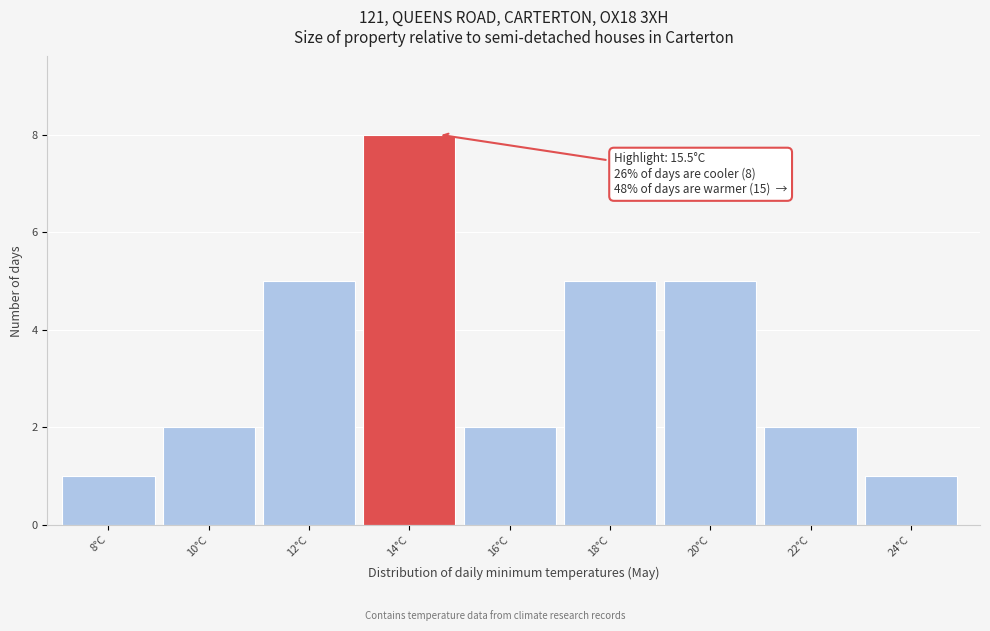

Reading left to right, extract all data points from this chart.

1	2	5	8	2	5	5	2	1